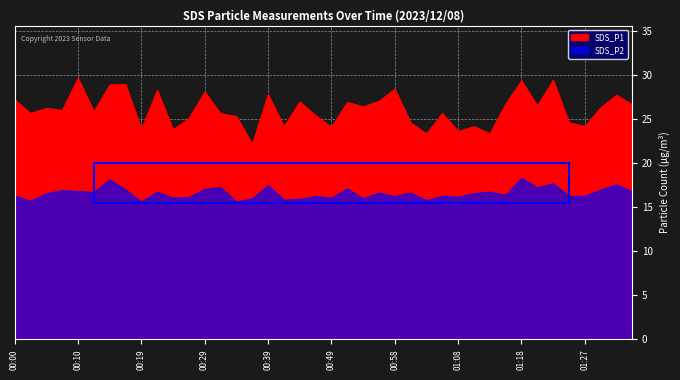

List the series in order of their peak value, highest first.

SDS_P1, SDS_P2